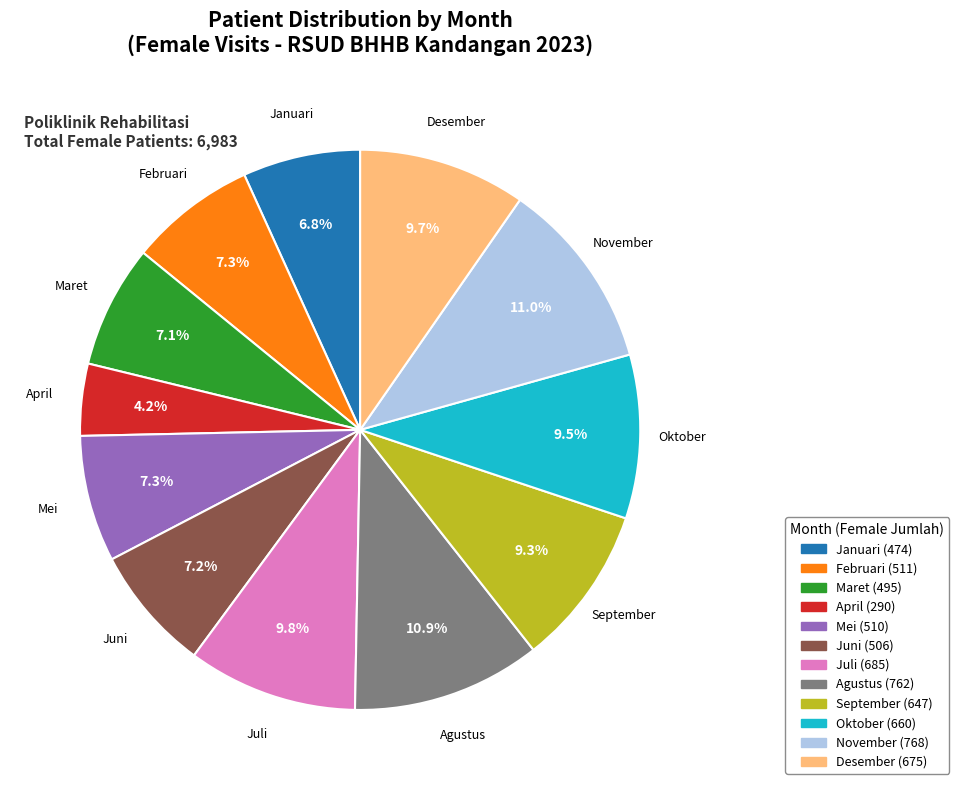

Which has a higher value, November or Oktober?

November